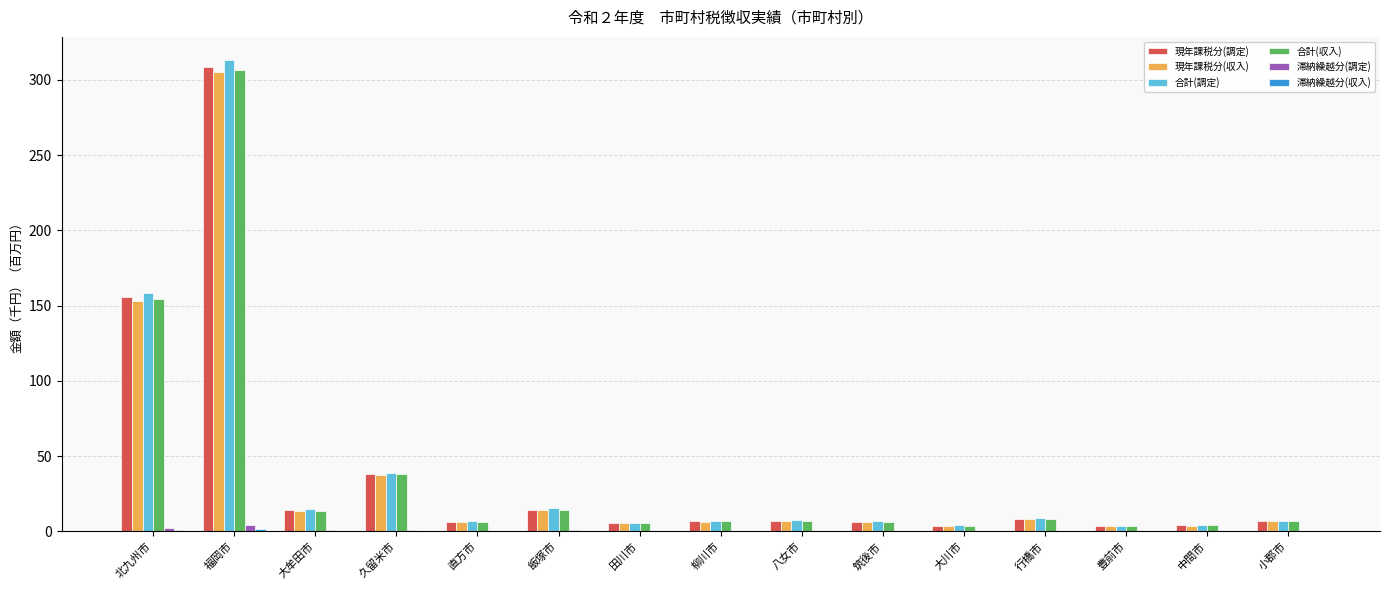

Which category has the highest value across all series?

福岡市